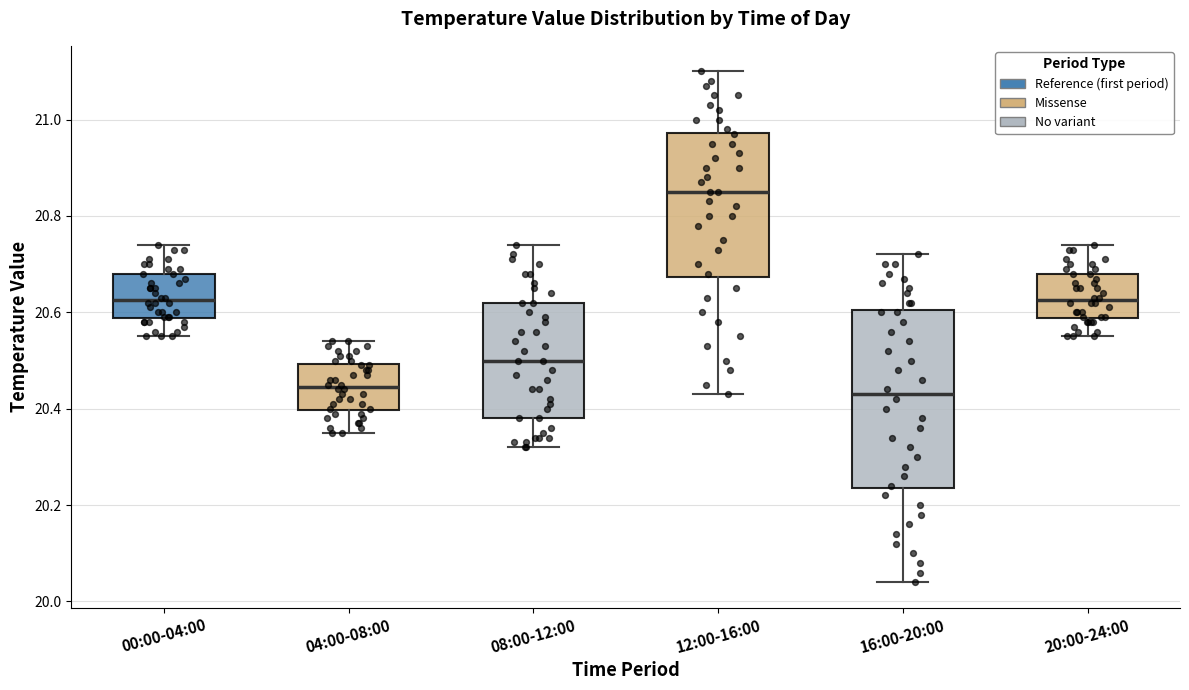

Reading left to right, read every box against the y-axis: the position of its median line, the range the box covers, and the ends of its whiskers. The values are not printed on the chart, so give them approximately, as read against the axis.

00:00-04:00: median 20.62, box 20.58 to 20.68, whiskers 20.56 to 20.74
04:00-08:00: median 20.44, box 20.40 to 20.50, whiskers 20.36 to 20.54
08:00-12:00: median 20.50, box 20.38 to 20.62, whiskers 20.32 to 20.74
12:00-16:00: median 20.86, box 20.68 to 20.98, whiskers 20.44 to 21.10
16:00-20:00: median 20.44, box 20.24 to 20.60, whiskers 20.04 to 20.72
20:00-24:00: median 20.62, box 20.58 to 20.68, whiskers 20.56 to 20.74